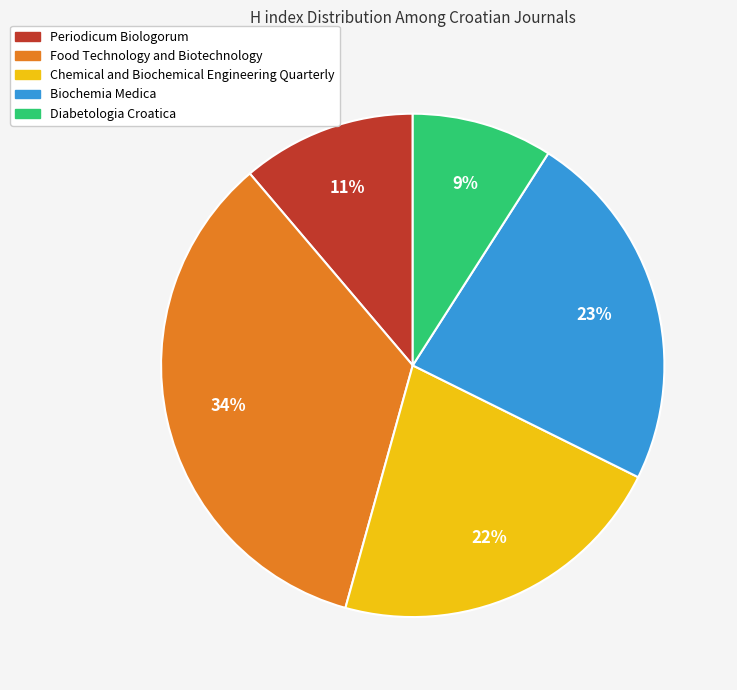

Is there a majority slice in this chart?

No